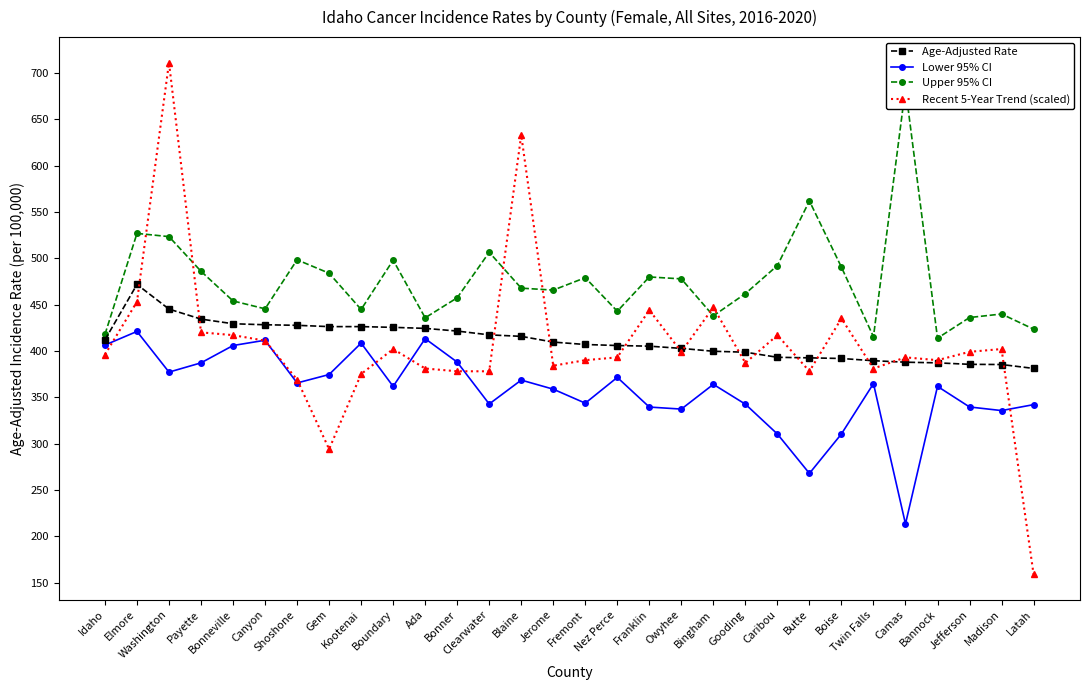

Reading left to right, transcribe all the data shown in this chart.

Age-Adjusted Rate: 412.0	471.7	445.1	434.3	429.3	428.2	427.6	426.2	426.2	425.4	424.3	421.4	417.3	415.7	409.5	406.9	405.8	405.1	402.7	399.6	398.6	393.1	392.5	391.8	389.4	387.8	387.1	385.5	385.3	381.1
Lower 95% CI: 406.3	421.0	377.1	387.1	405.8	411.5	365.4	374.5	408.4	361.7	413.2	387.9	342.7	368.5	358.7	343.6	371.4	339.4	337.2	363.9	342.5	310.3	267.8	310.4	364.7	213.3	361.7	339.5	335.6	342.0
Upper 95% CI: 417.8	526.8	523.3	485.9	453.9	445.4	498.3	483.8	444.7	497.9	435.7	457.3	506.4	467.7	465.6	479.0	442.8	479.8	477.7	437.8	461.8	492.1	561.8	490.3	415.3	683.6	413.7	436.0	439.8	423.5
Recent 5-Year Trend (scaled): 396.0	453.0	711.0	420.0	417.0	411.0	369.0	294.0	375.0	402.0	381.0	378.0	378.0	633.0	384.0	390.0	393.0	444.0	399.0	447.0	387.0	417.0	378.0	435.0	381.0	393.0	390.0	399.0	402.0	159.0